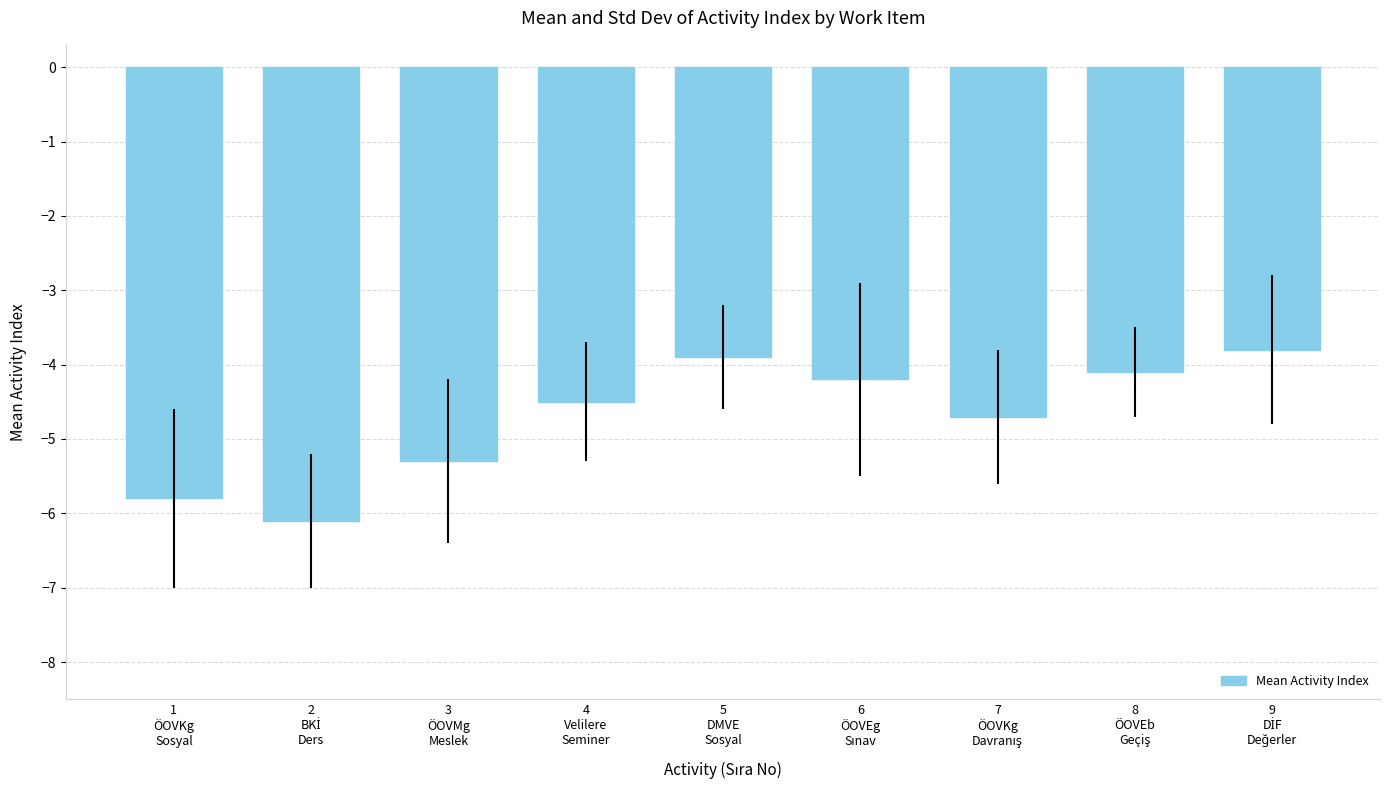

What is the greatest value displayed?

-3.8